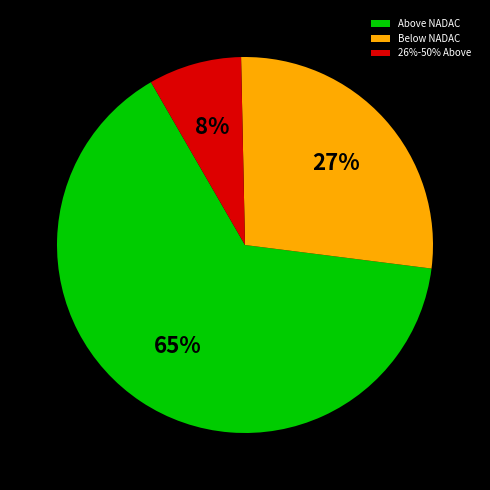

To the nearest percent, what is the difference between the largest and smallest slice percentages?

57%